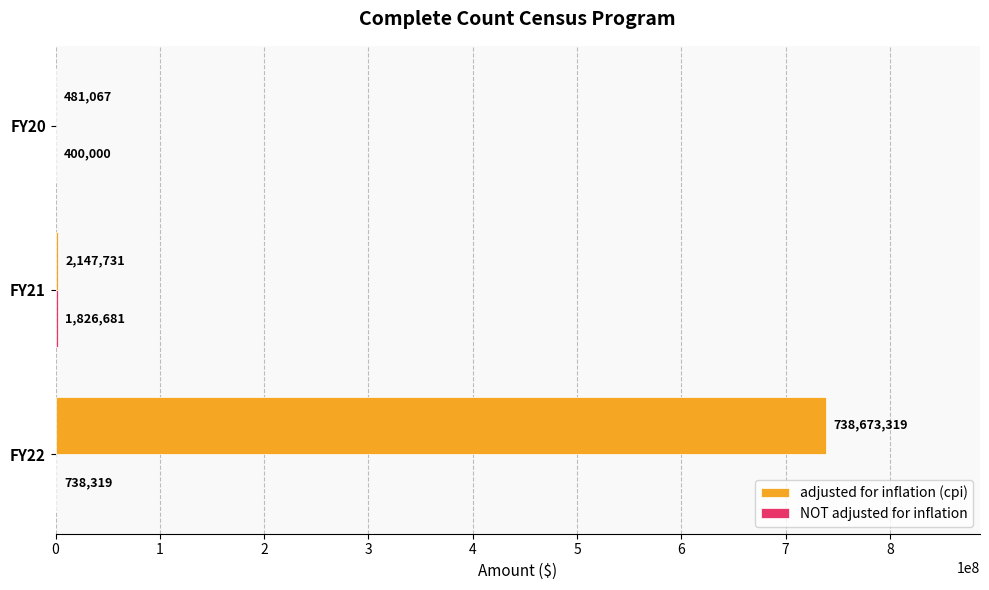

What is the sum of the adjusted for inflation (cpi) values at FY20 and FY21?

2628798